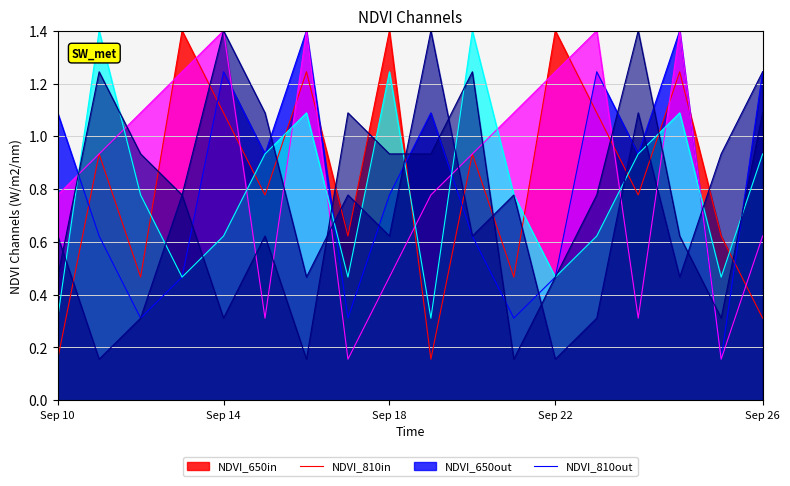

What is the maximum value shown in the chart?

1.4